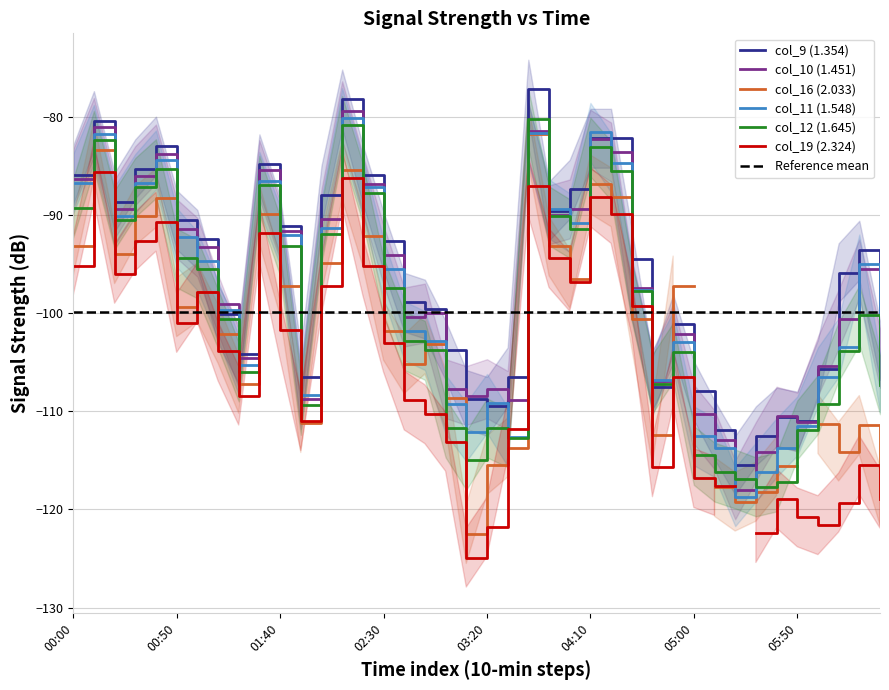

Which series ends up on top after the final intersection of col_9 (1.354) and col_10 (1.451)?

col_9 (1.354)